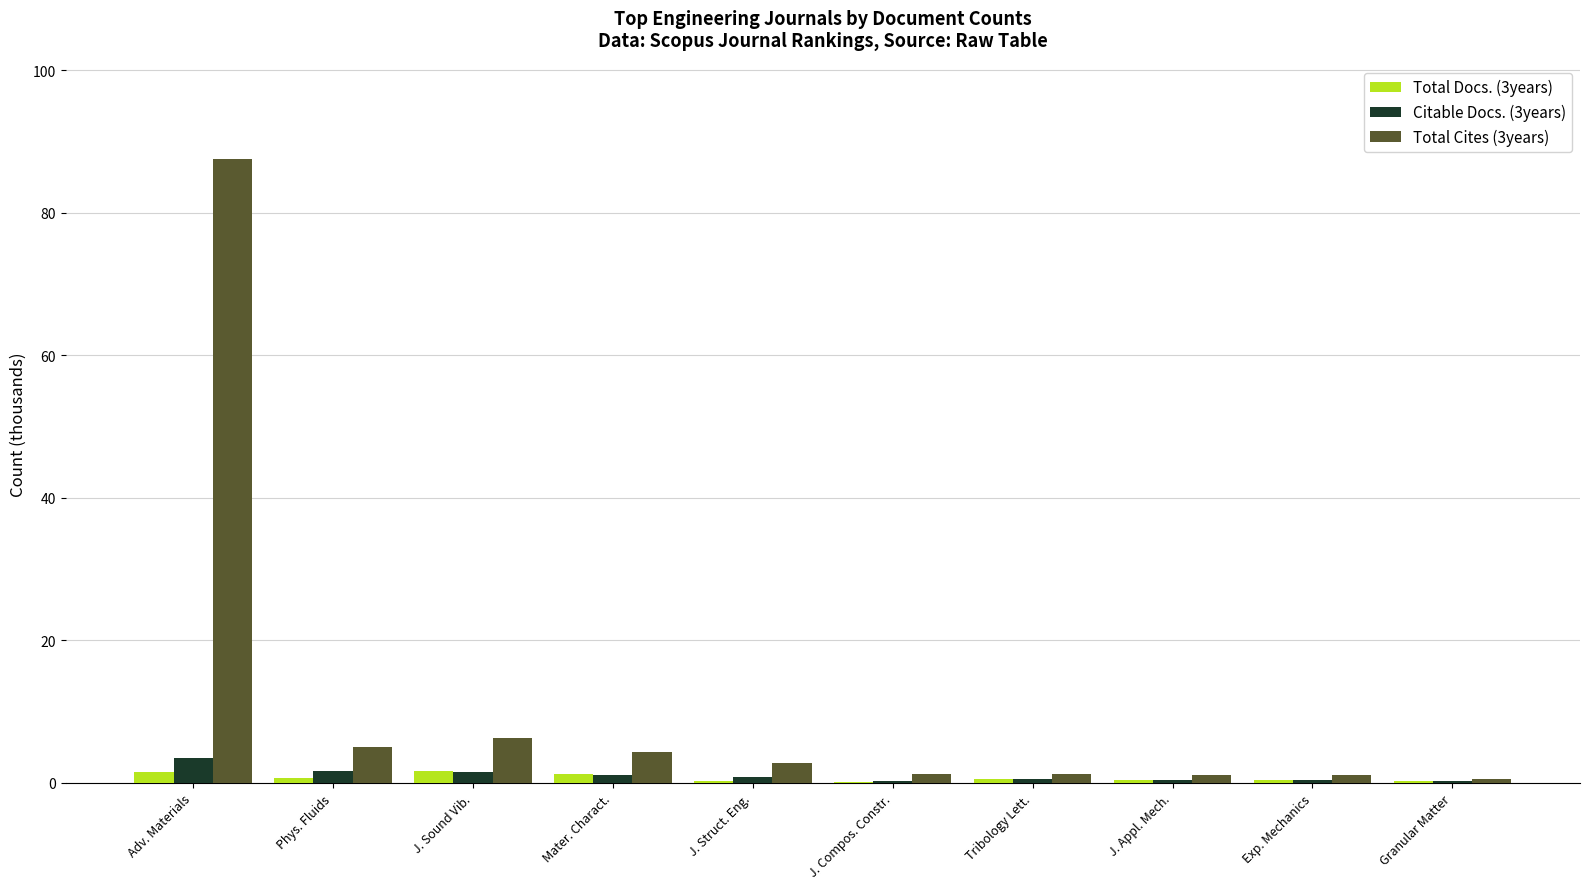

What is the maximum value for Citable Docs. (3years)?

3.5